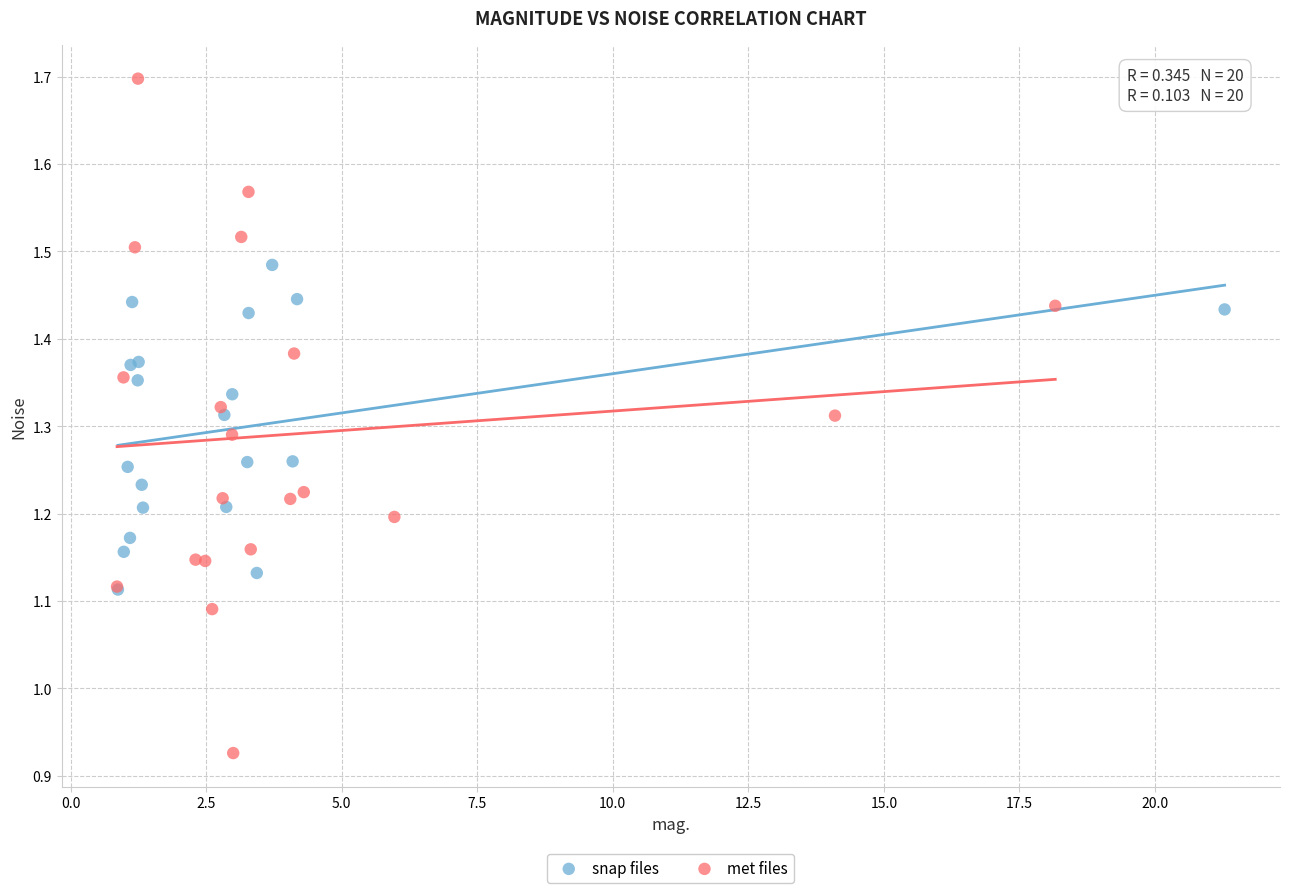

Which series reaches the minimum Y coordinate?

met files